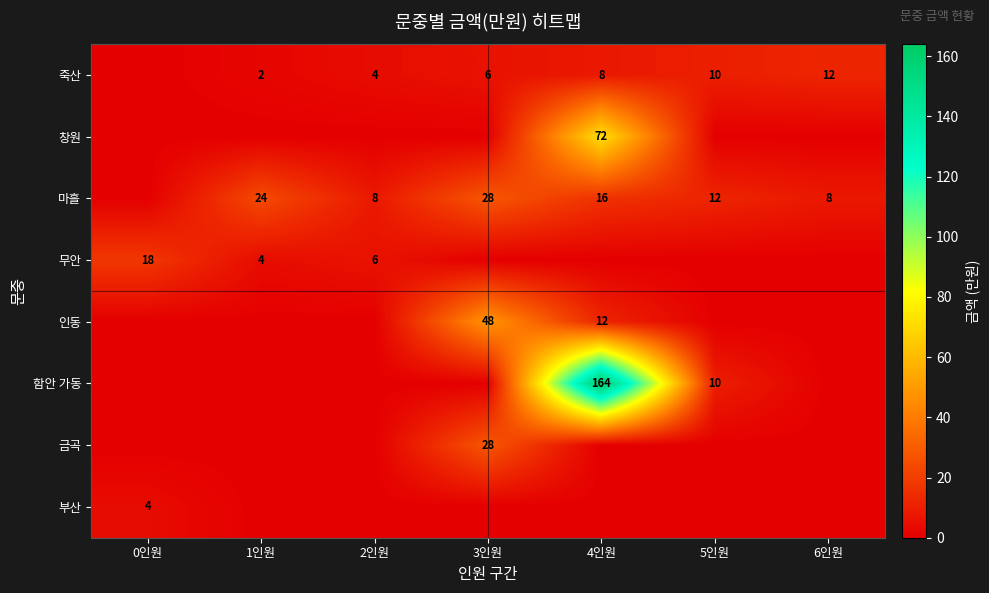

At which category is the sum across all series the highest?

4인원